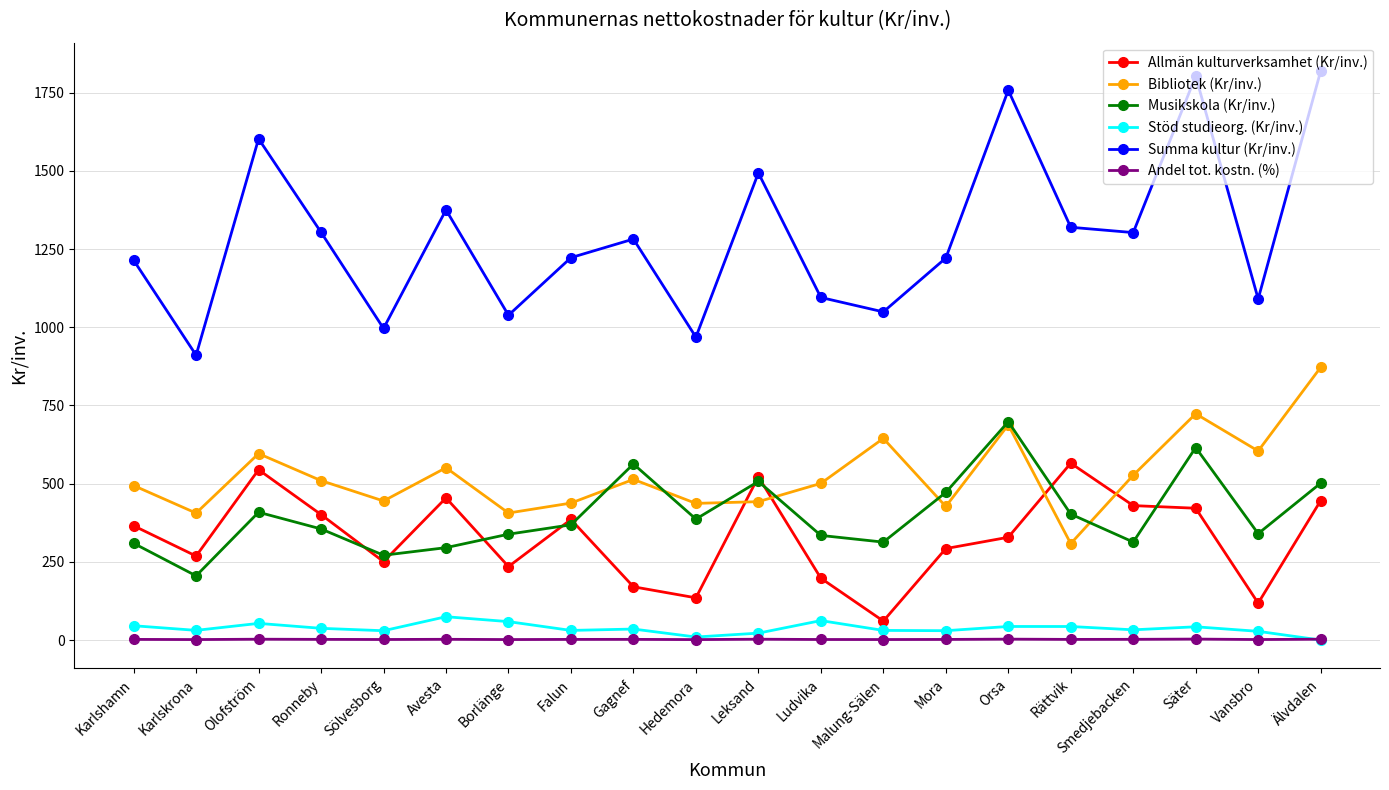

What is the maximum value shown in the chart?

1818.8